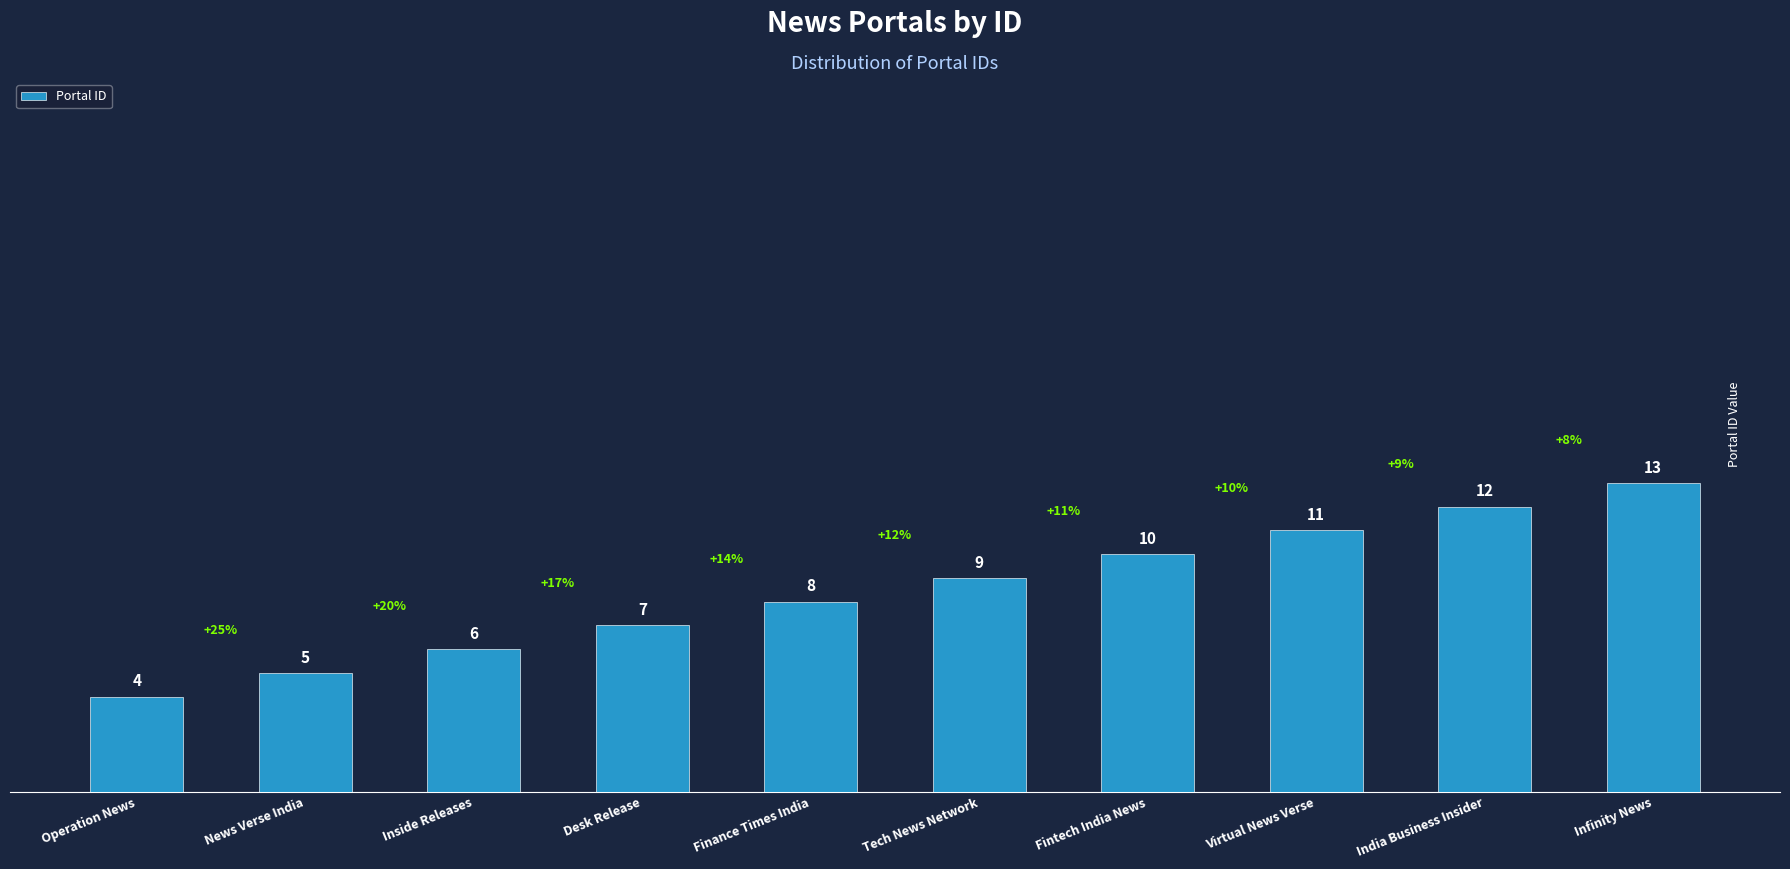

Is it true that the value at Operation News is 4?

True